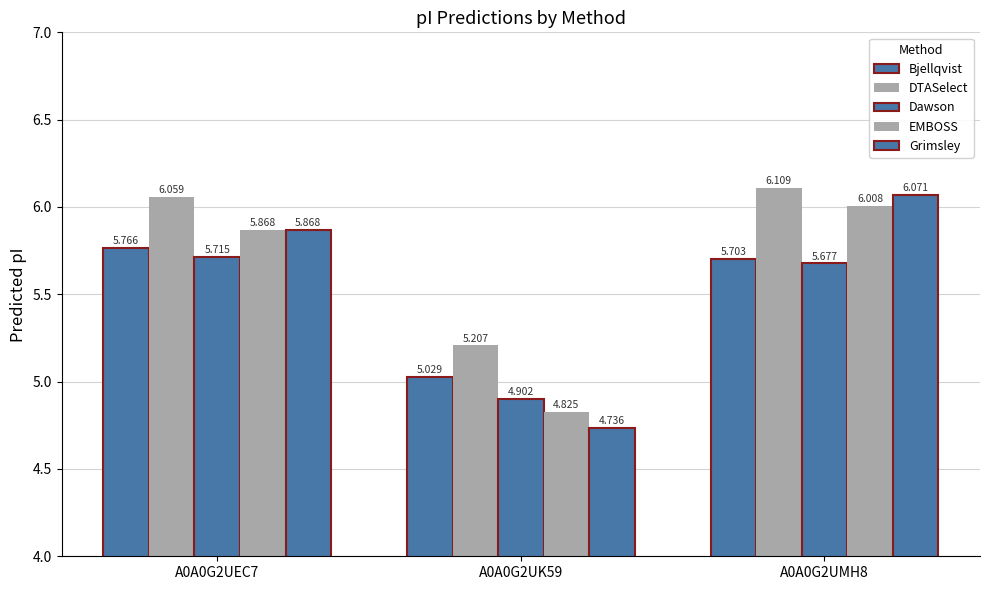

The value of Bjellqvist at A0A0G2UMH8 is 8.7. True or false?

False